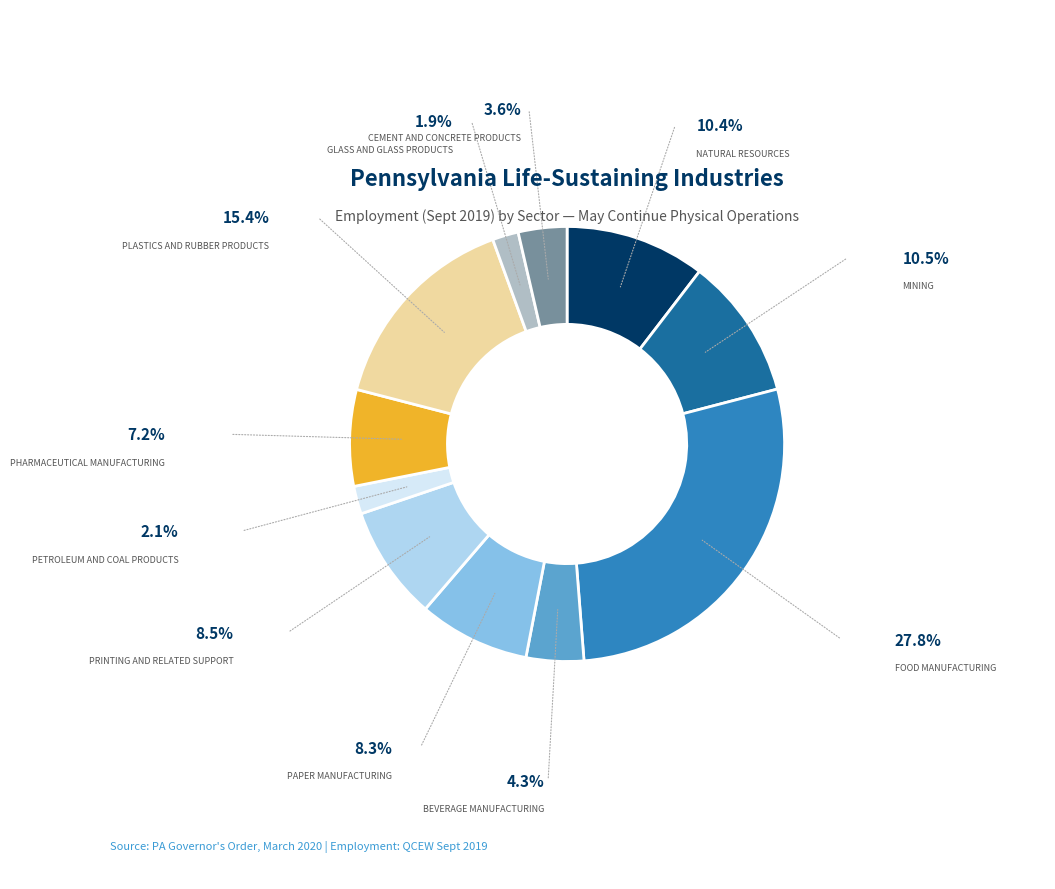

Is there a majority slice in this chart?

No